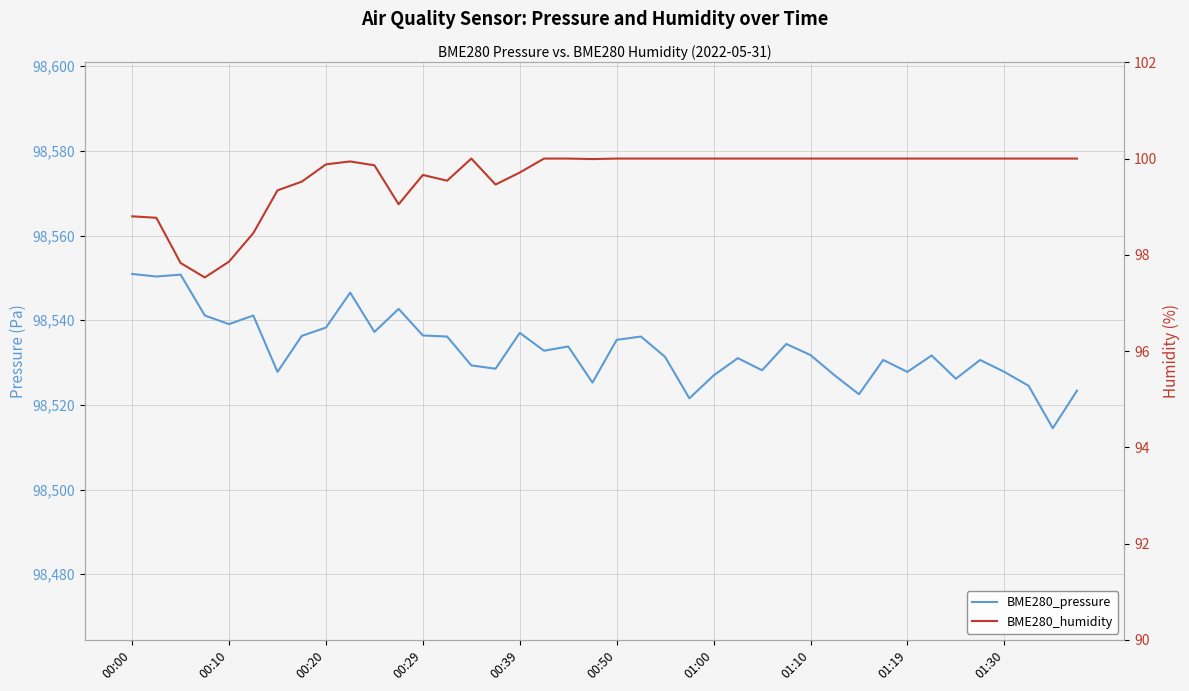

Is the value of BME280_pressure at 27 greater than the value of BME280_humidity at 15?

Yes